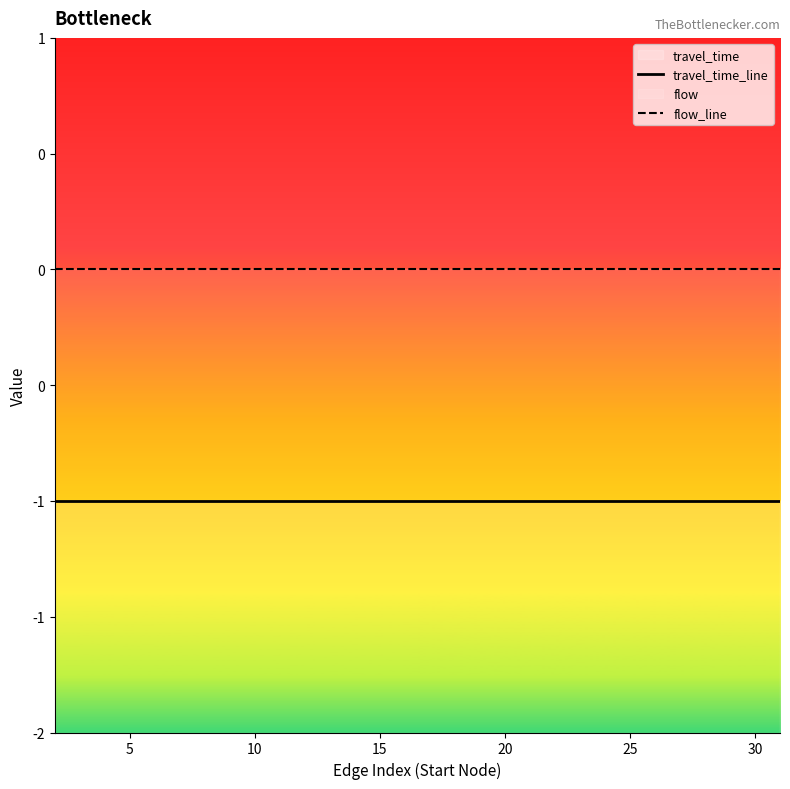

Count the number of data series in this chart.

2